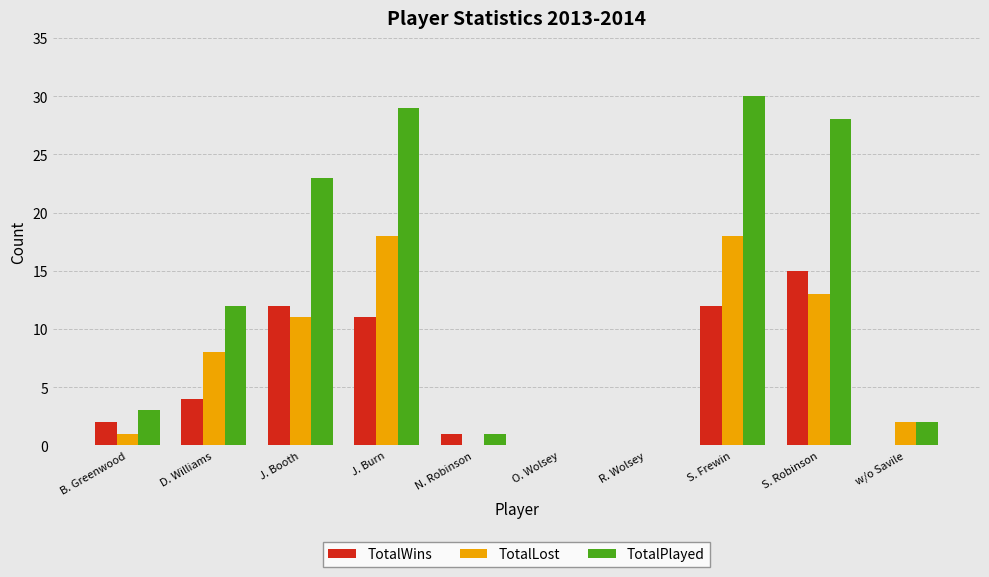

How many distinct data groups are displayed?

3